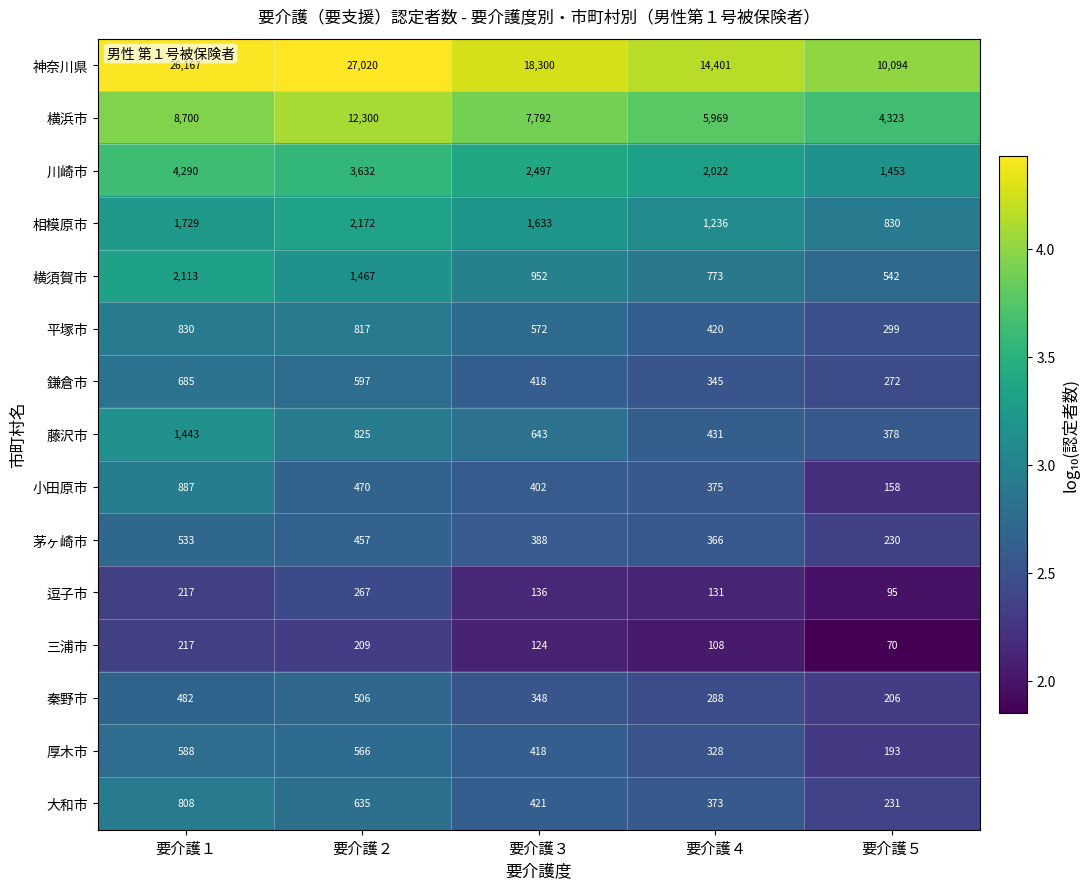

Which series has the largest range (max minus min)?

神奈川県